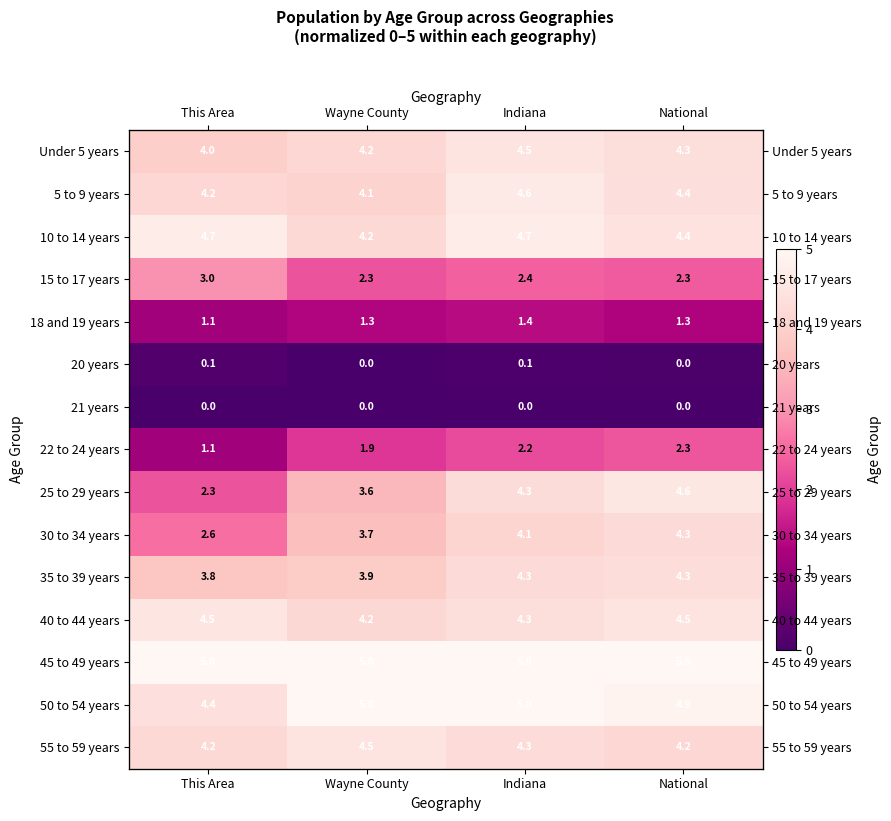

Rank the series by their maximum value, from highest to lowest.

45 to 49 years, 50 to 54 years, 10 to 14 years, 5 to 9 years, 25 to 29 years, 40 to 44 years, 55 to 59 years, Under 5 years, 35 to 39 years, 30 to 34 years, 15 to 17 years, 22 to 24 years, 18 and 19 years, 20 years, 21 years